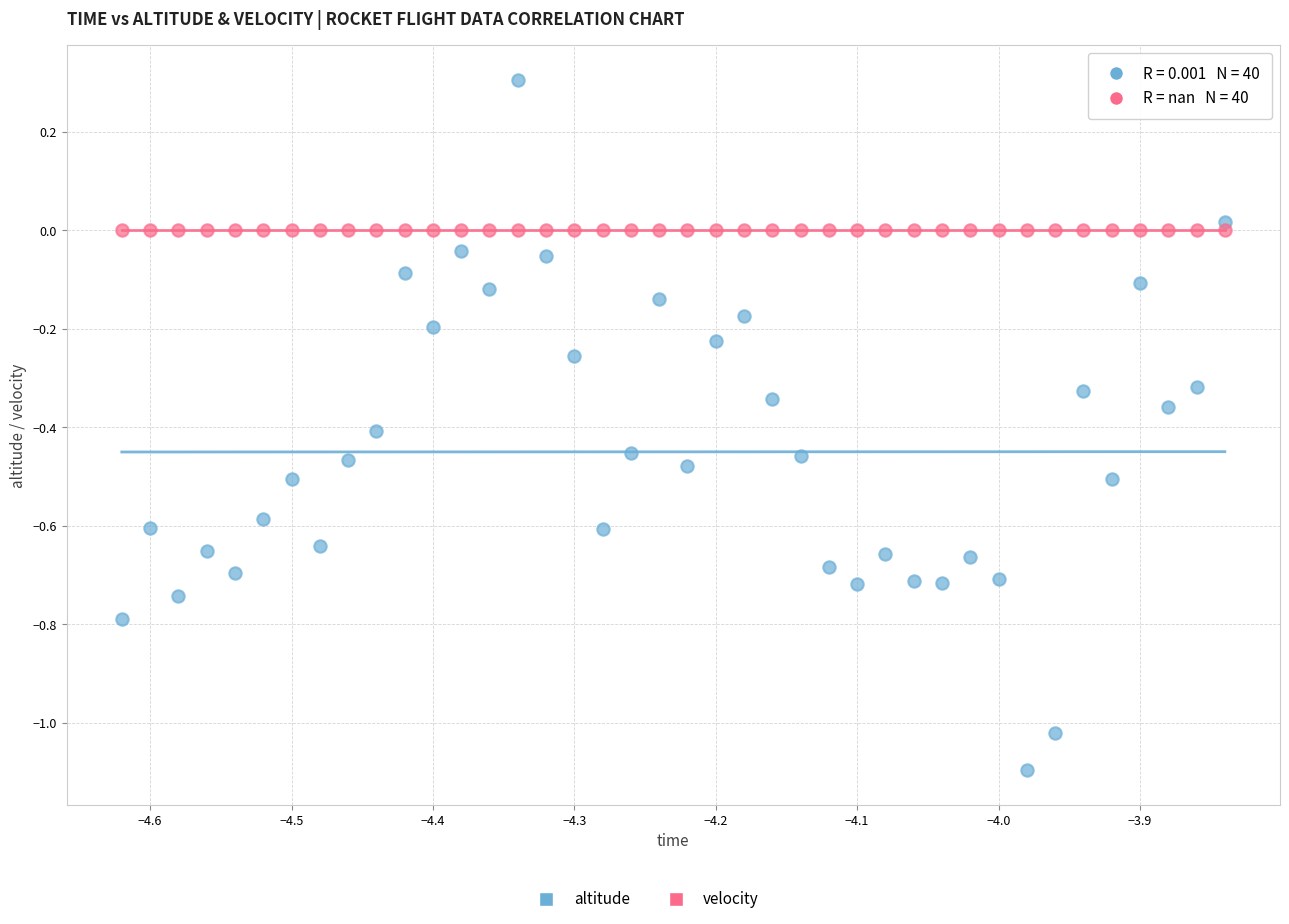

Which series reaches the minimum Y coordinate?

altitude